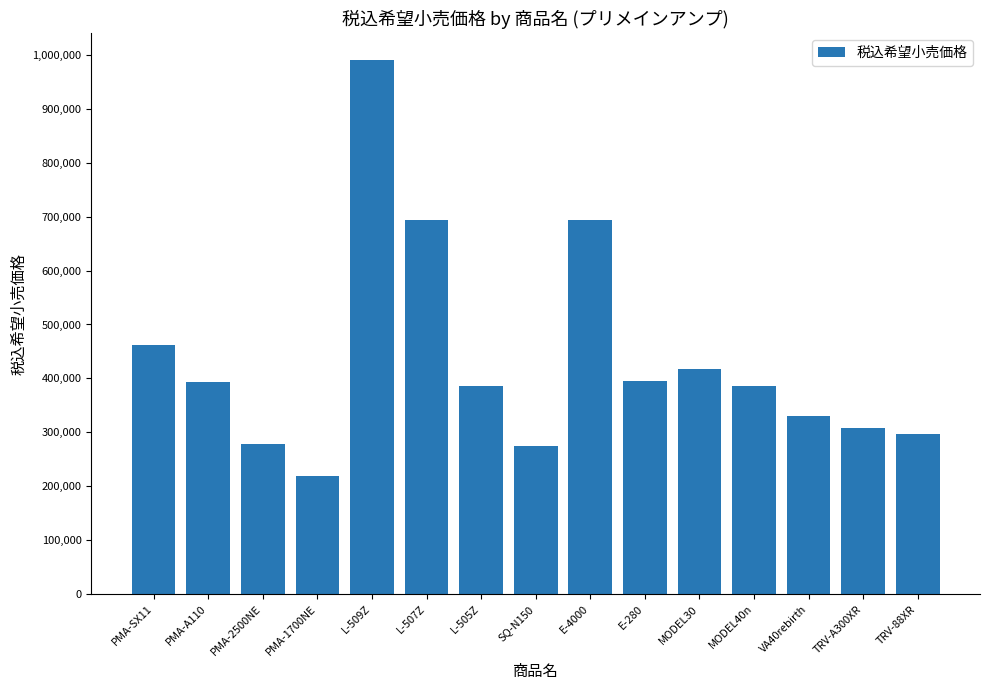

What is the change in value from PMA-A110 to E-280?

+2200